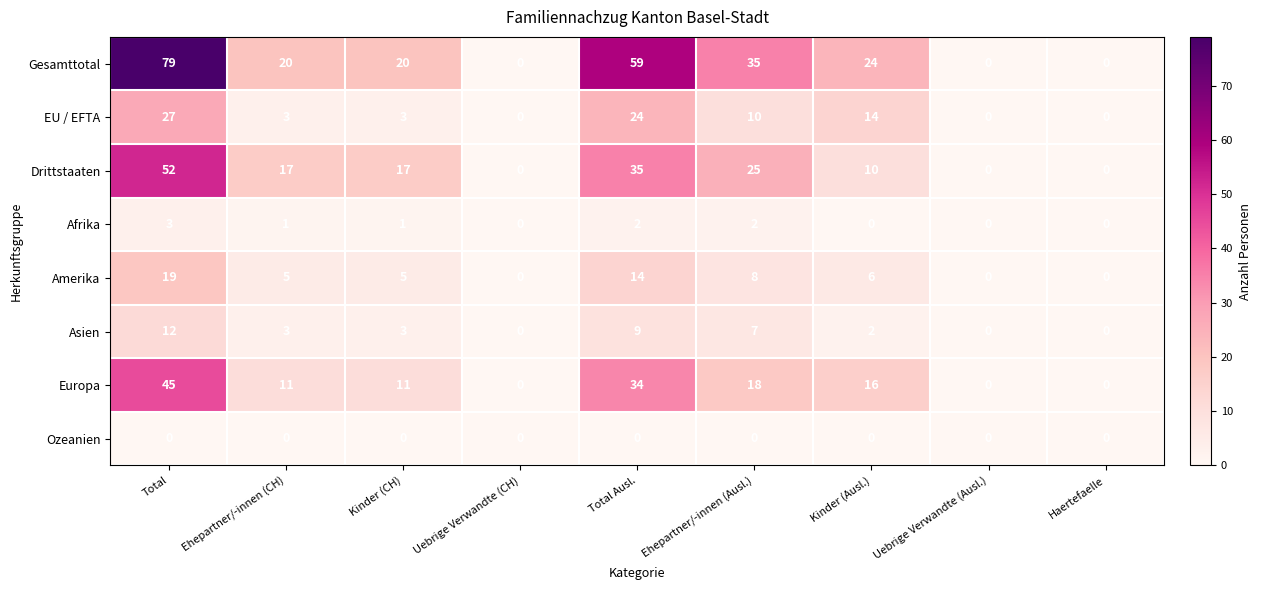

What is the highest value of the Asien series?

12